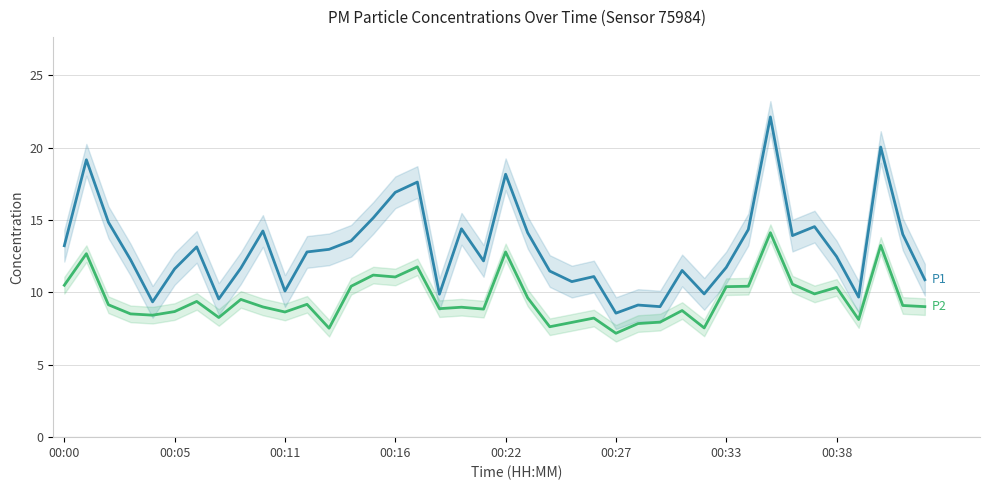

The P2 series shows 7.8 at 26. True or false?

True